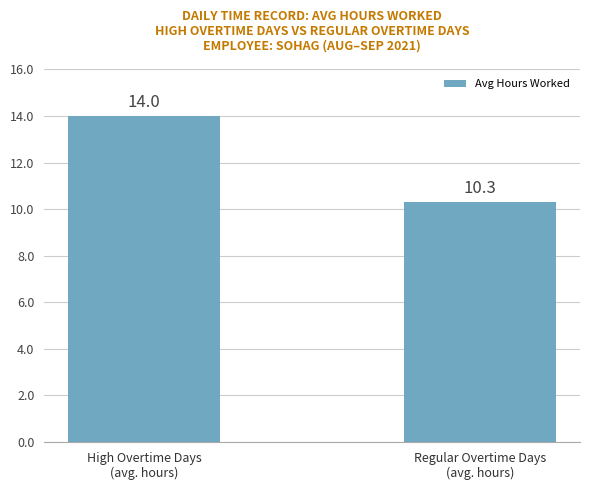

What is the maximum value shown in the chart?

14.0